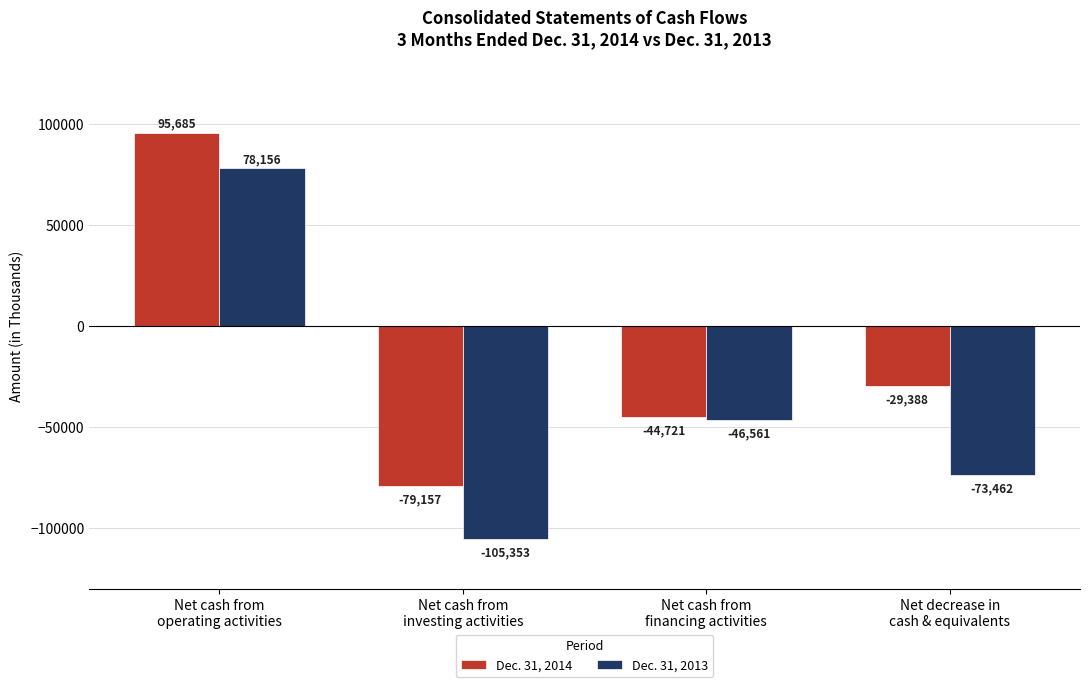

Between Net cash from
investing activities and Net cash from
financing activities, which series saw the biggest shift?

Dec. 31, 2013